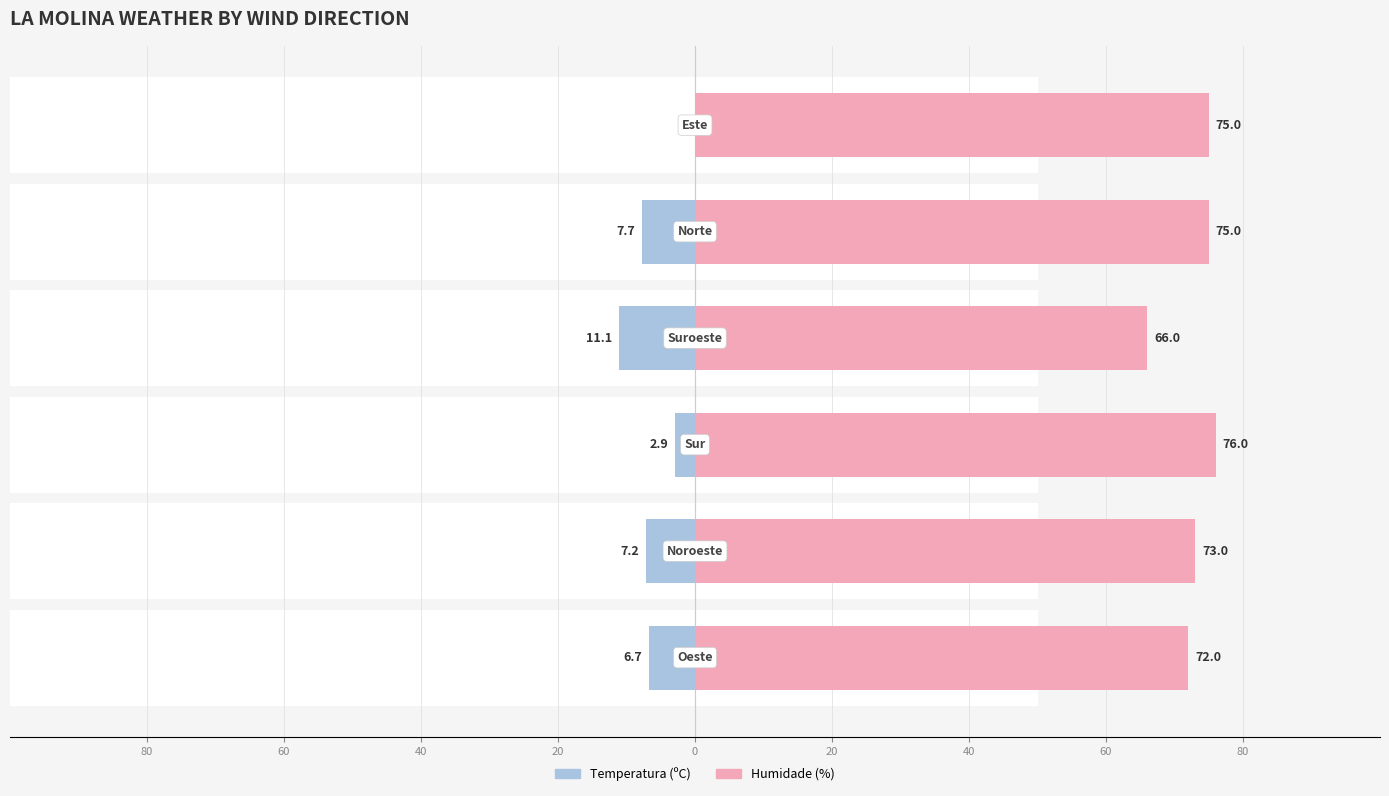

What are all the series names shown in the legend?

Temperatura (ºC), Humidade (%)